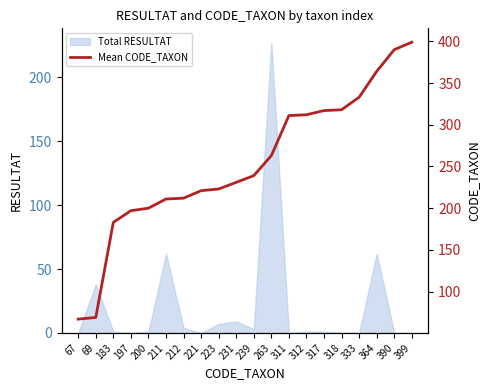

Which category has the highest value in the Total RESULTAT series?

263